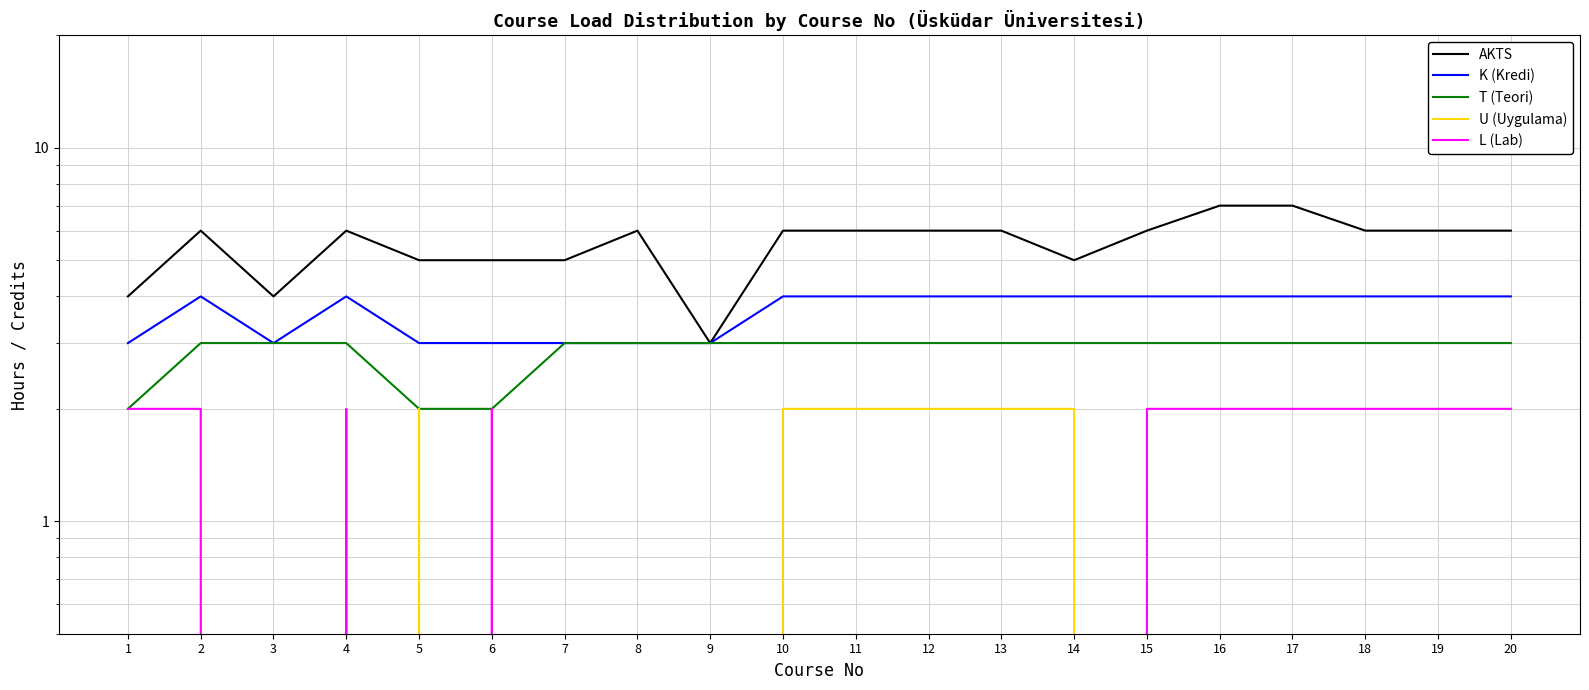

True or false: AKTS has a value of 5 at 7.

True